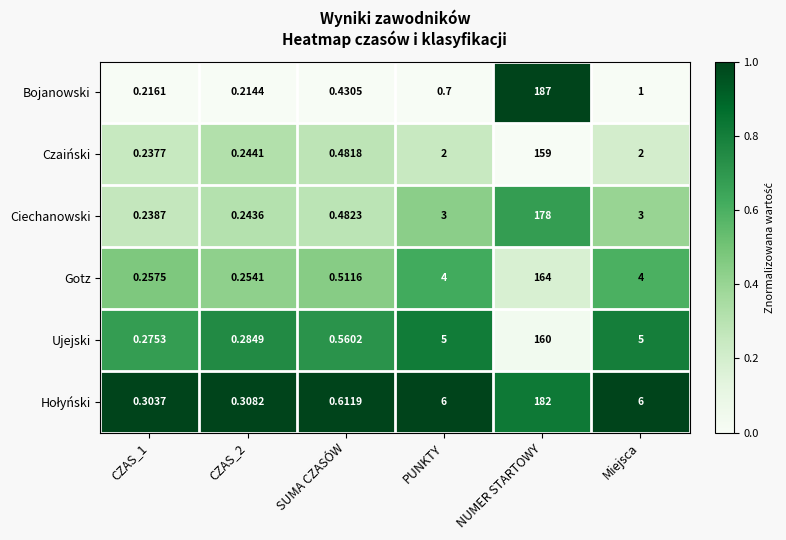

At which category is the sum across all series the highest?

NUMER STARTOWY